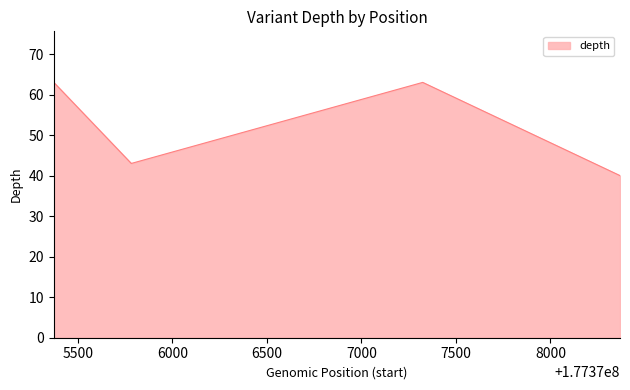

What is the difference between the maximum and minimum values?

23